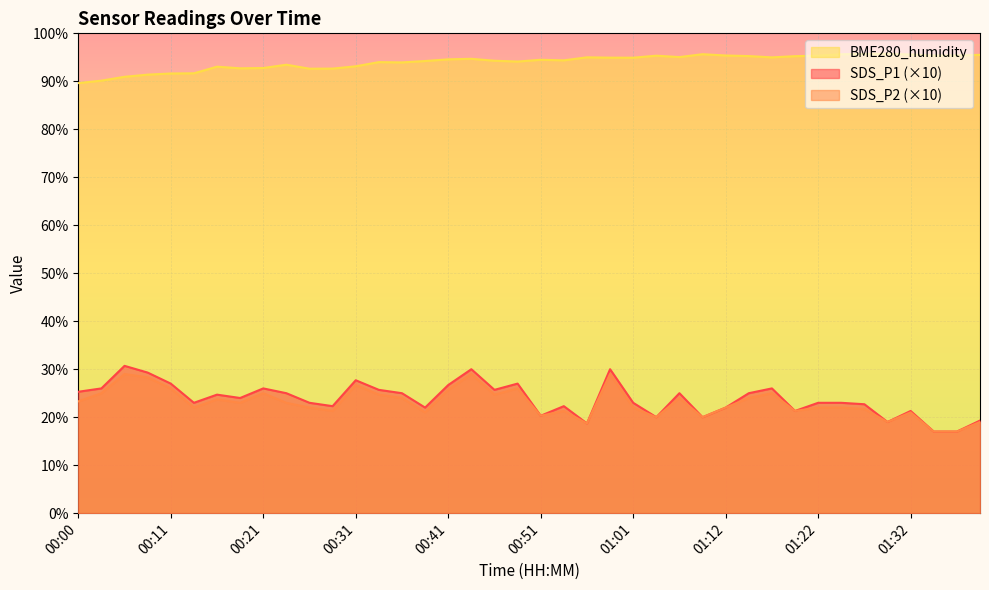

What is the difference between the maximum and minimum values in the SDS_P1 series?

13.7